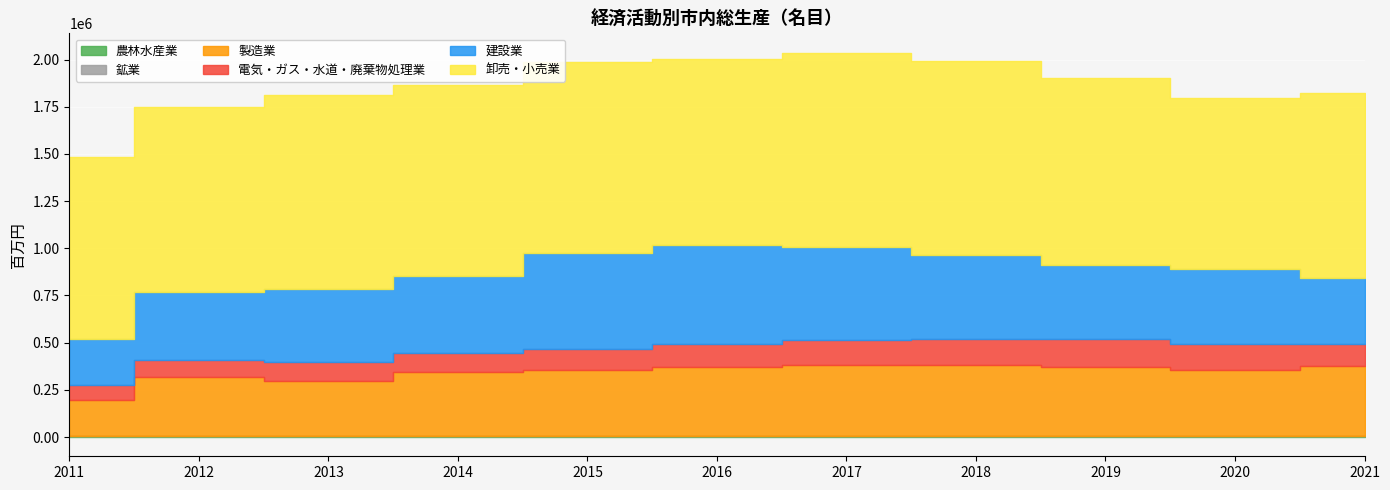

Which category has the lowest value across all series?

2011